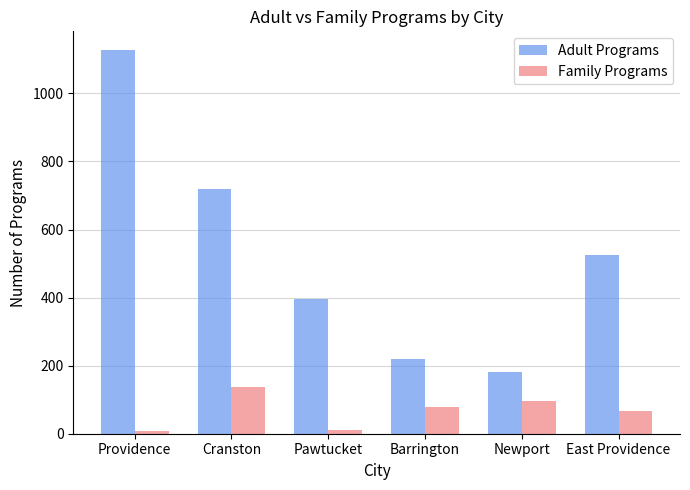

What is the lowest value of the Adult Programs series?

181